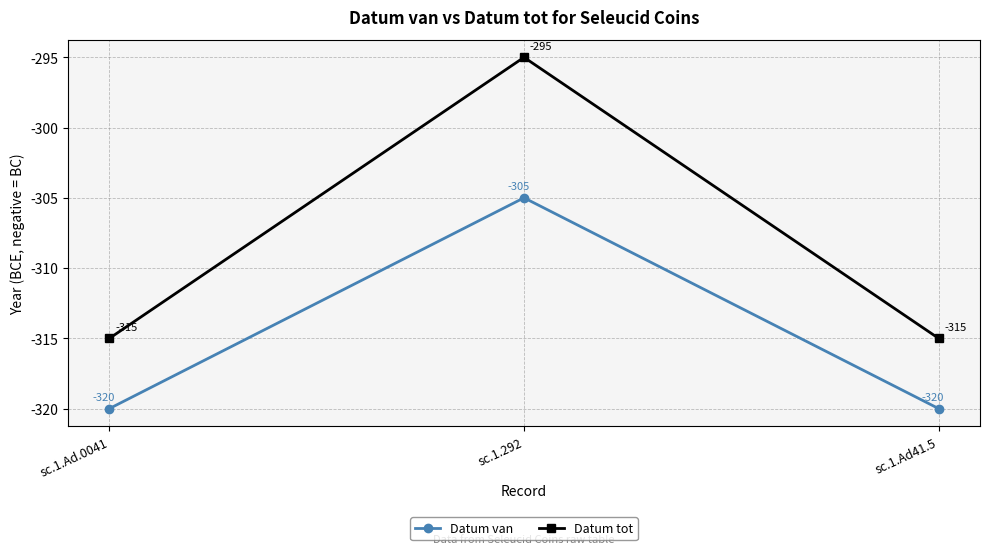

Which series changed the most between sc.1.Ad.0041 and sc.1.292?

Datum tot